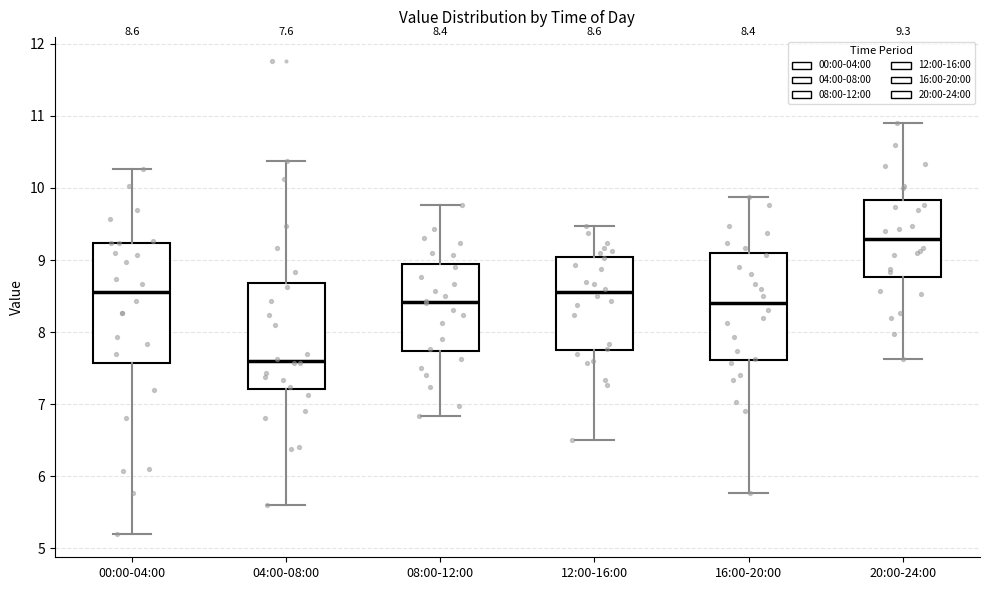

Which box's median line is the highest?

20:00-24:00